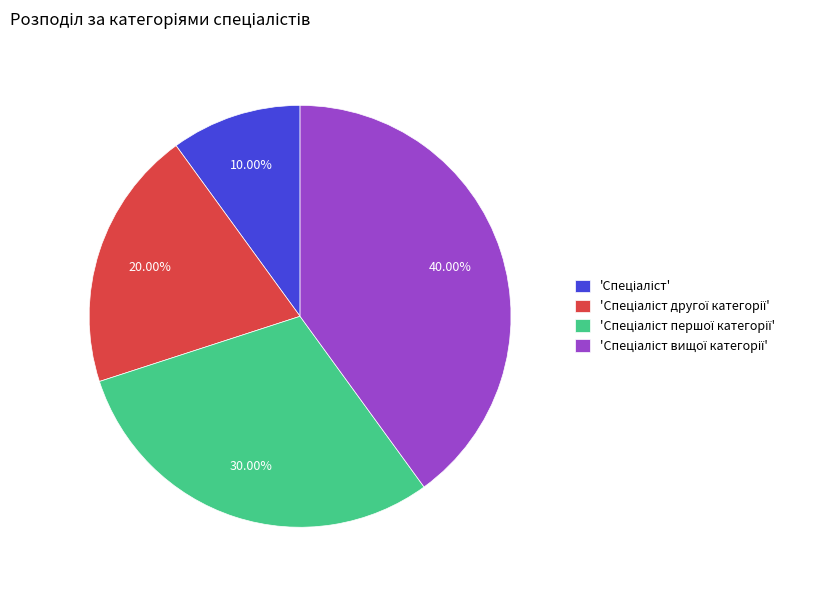

Does any single category account for the majority?

No